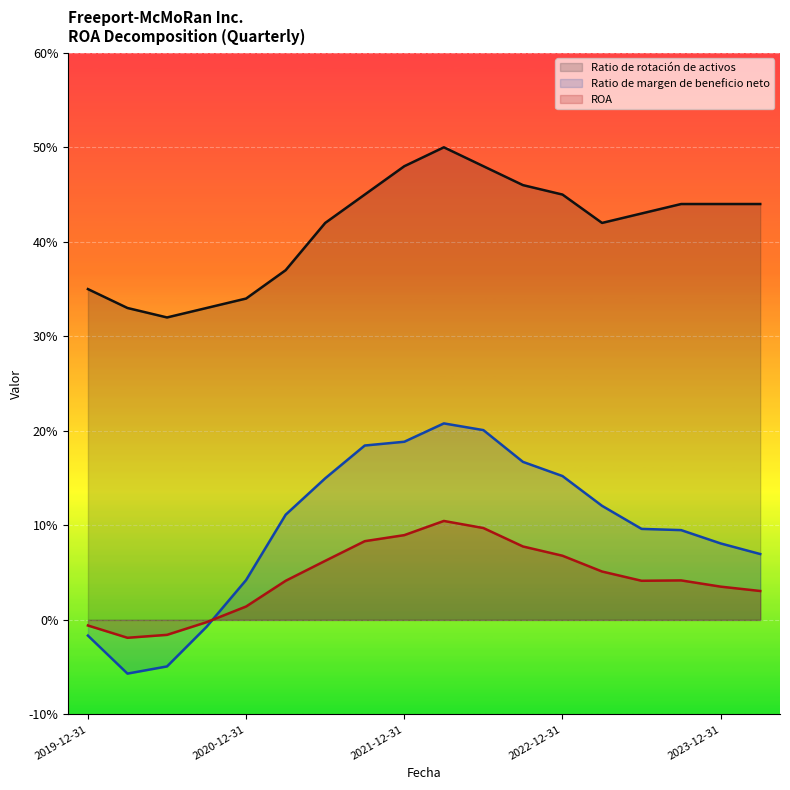

Is the value of Ratio de margen de beneficio neto at 2020-09-30 greater than the value of Ratio de rotación de activos at 2021-12-31?

No